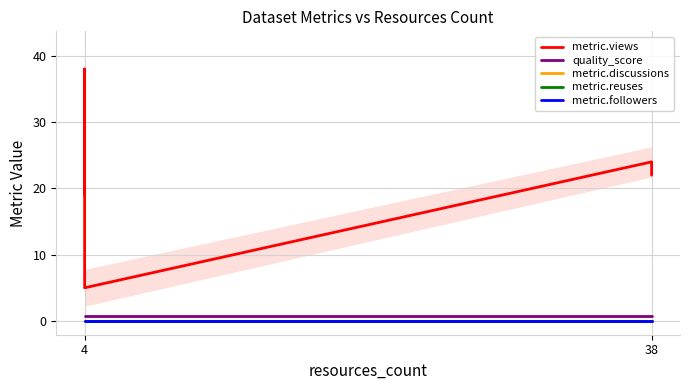

True or false: metric.discussions and metric.followers intersect in this chart.

False